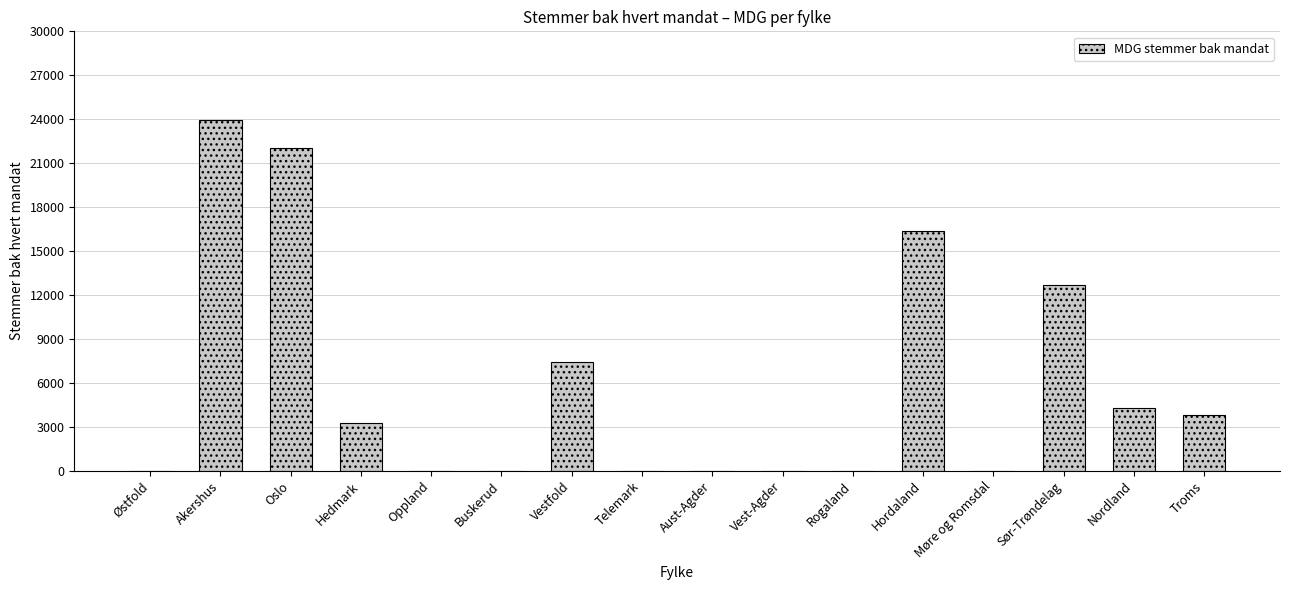

Are the bars horizontal?

No